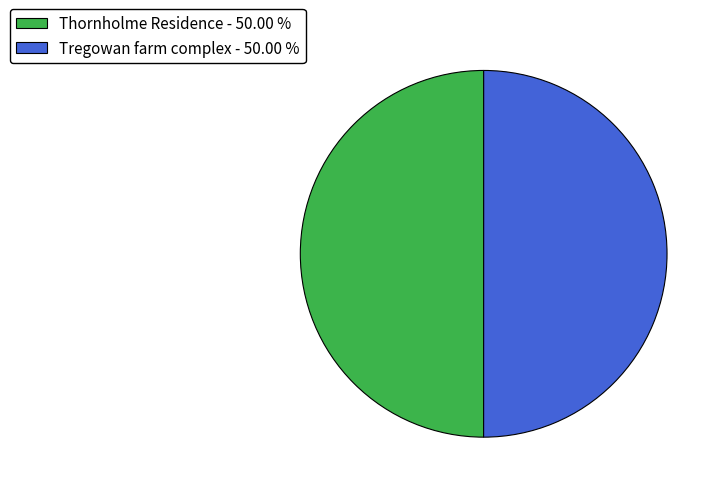

Do Tregowan farm complex - 50.00 % and Thornholme Residence - 50.00 % together represent more than half of the pie?

Yes